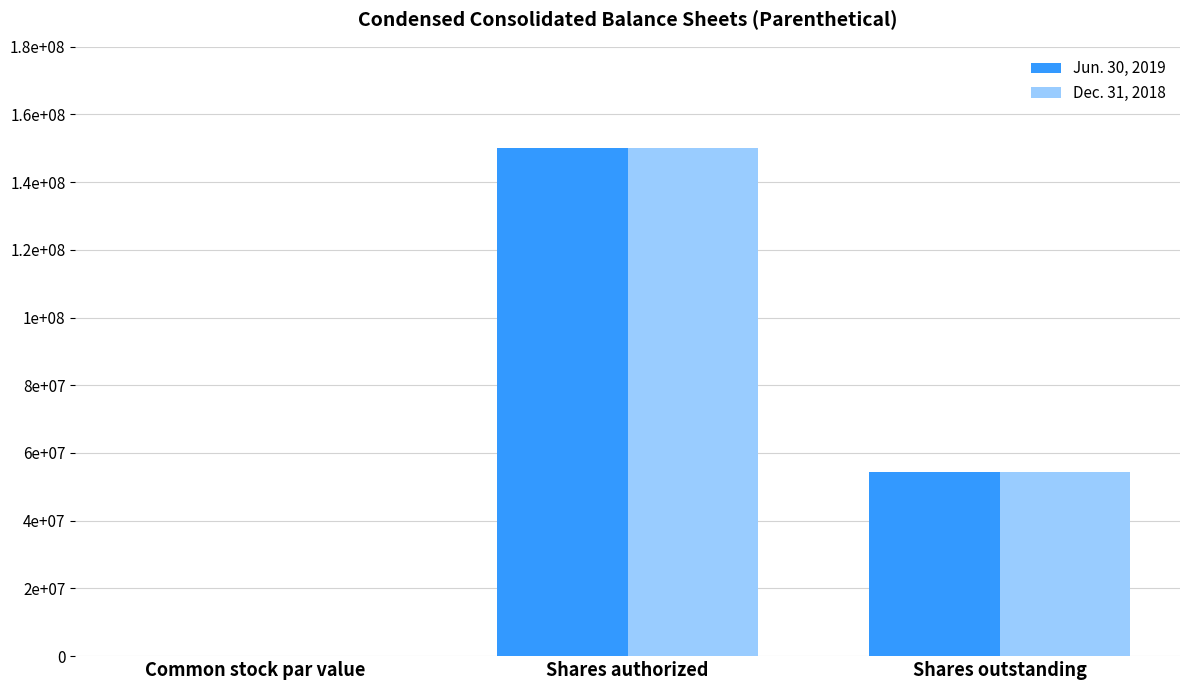

What are all the series names shown in the legend?

Jun. 30, 2019, Dec. 31, 2018